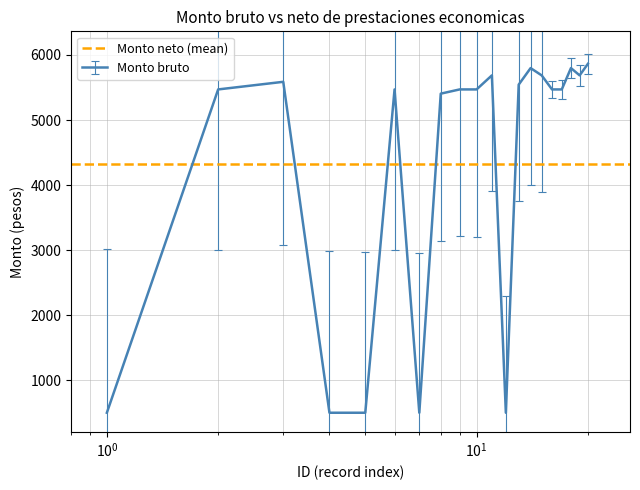

What is the greatest value displayed?

5863